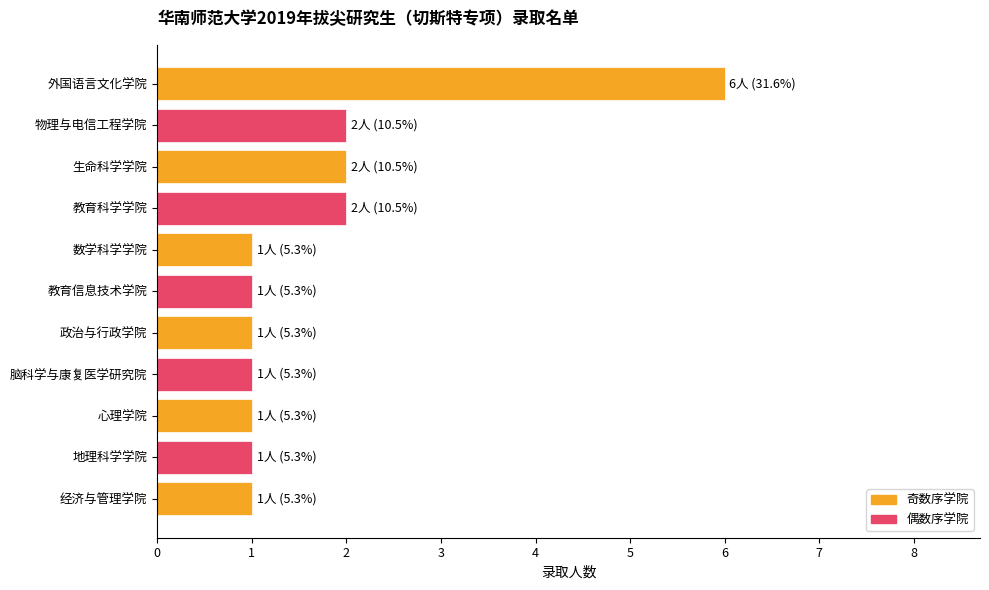

What is the label of the 7th bar from the bottom?

数学科学学院